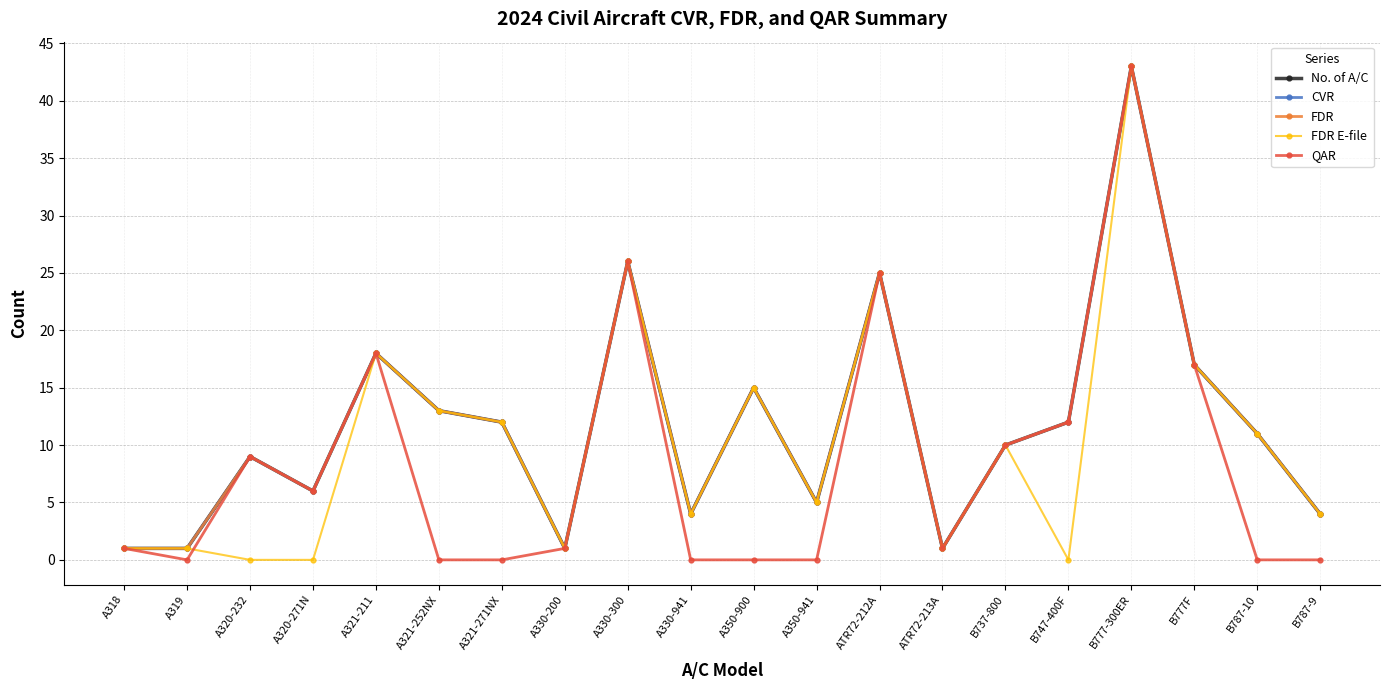

Is this an area chart (filled region under the line)?

No